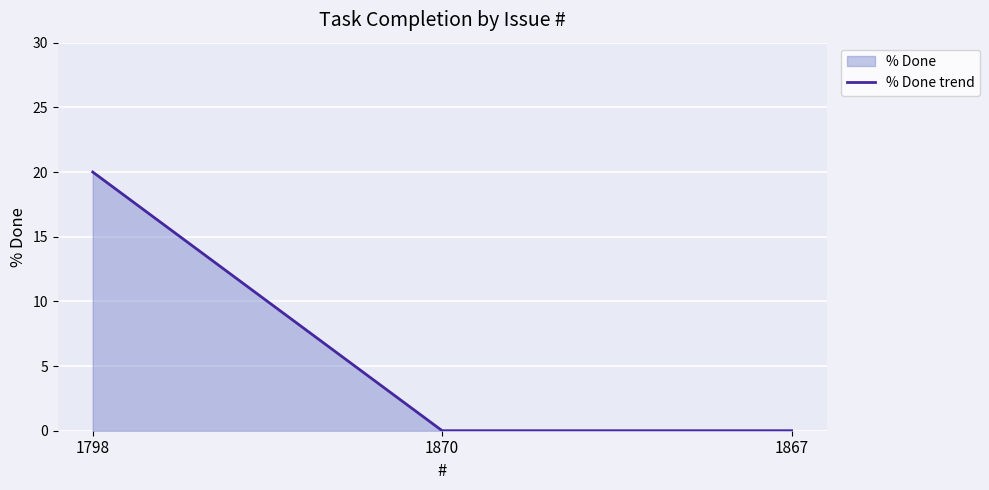

The chart shows a value of 28 at 1798. True or false?

False